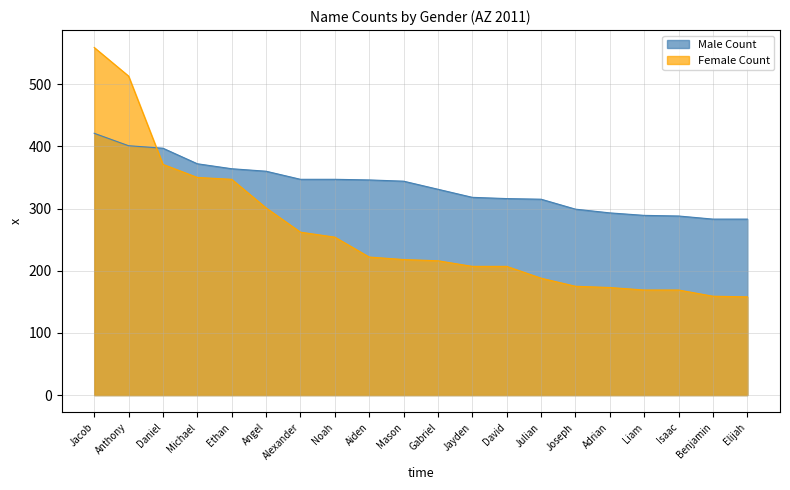

Between Noah and Isaac, which is larger?

Noah